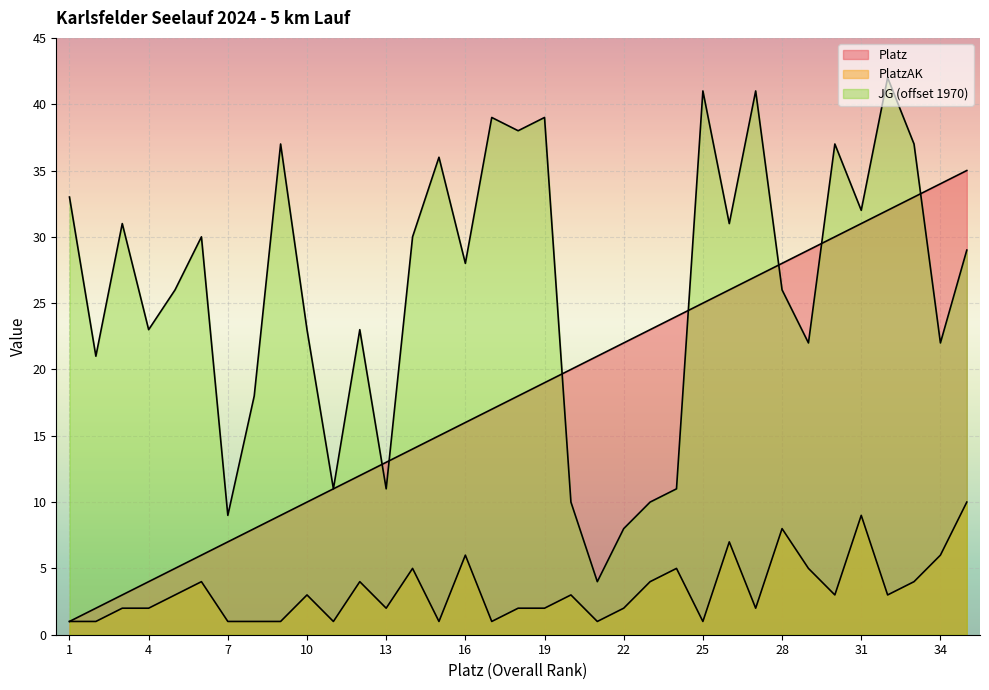

What is the sum of the Platz values at 5 and 21?

26